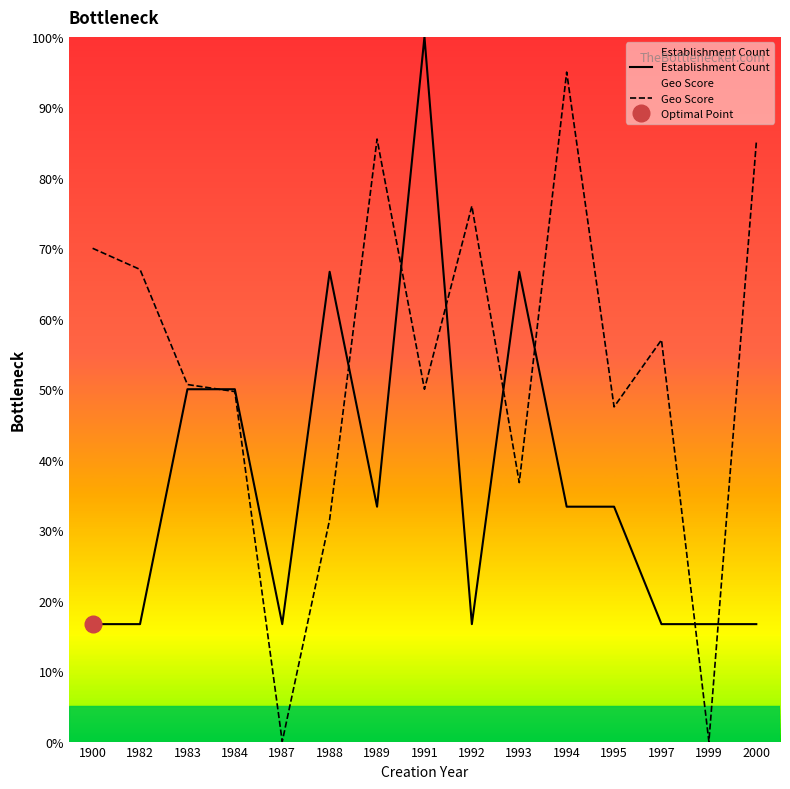

Which series has the largest range (max minus min)?

Geo Score